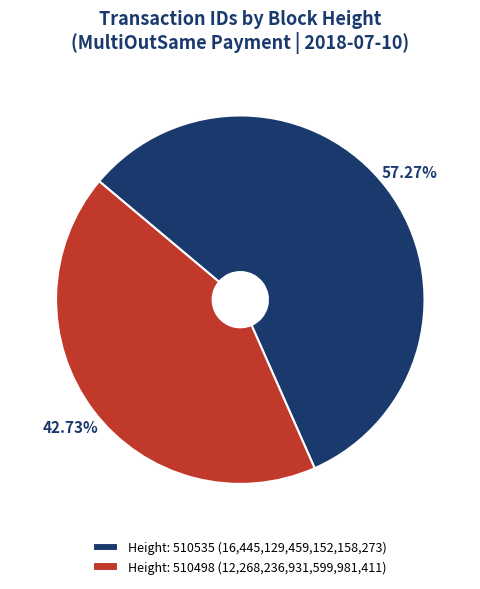

Rank the categories by value from lowest to highest.

Height: 510498 (12,268,236,931,599,981,411), Height: 510535 (16,445,129,459,152,158,273)